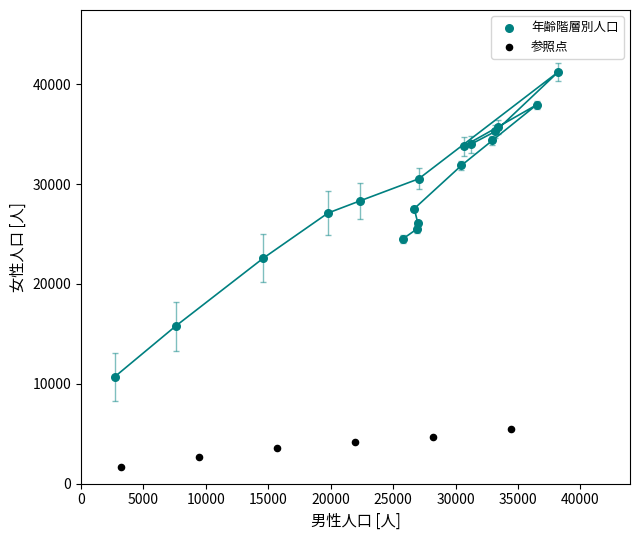

Which series reaches the minimum Y coordinate?

参照点